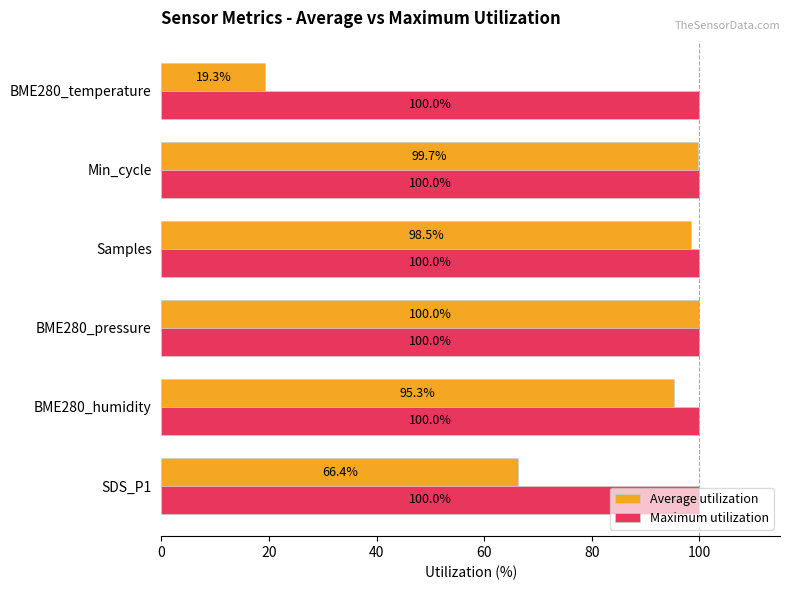

What is the difference between the maximum and minimum values in the Average utilization series?

80.7